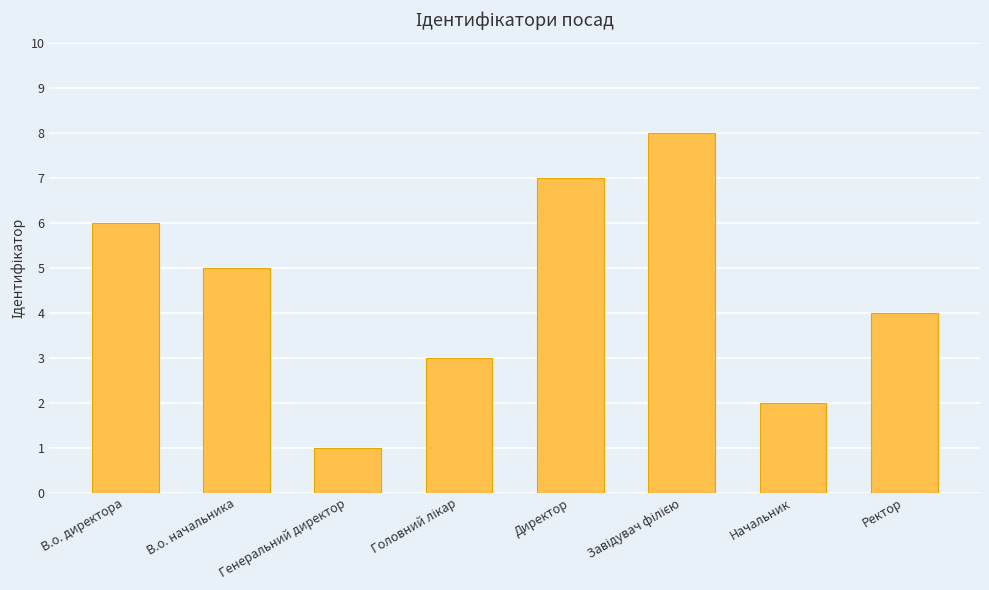

What is the greatest value displayed?

8